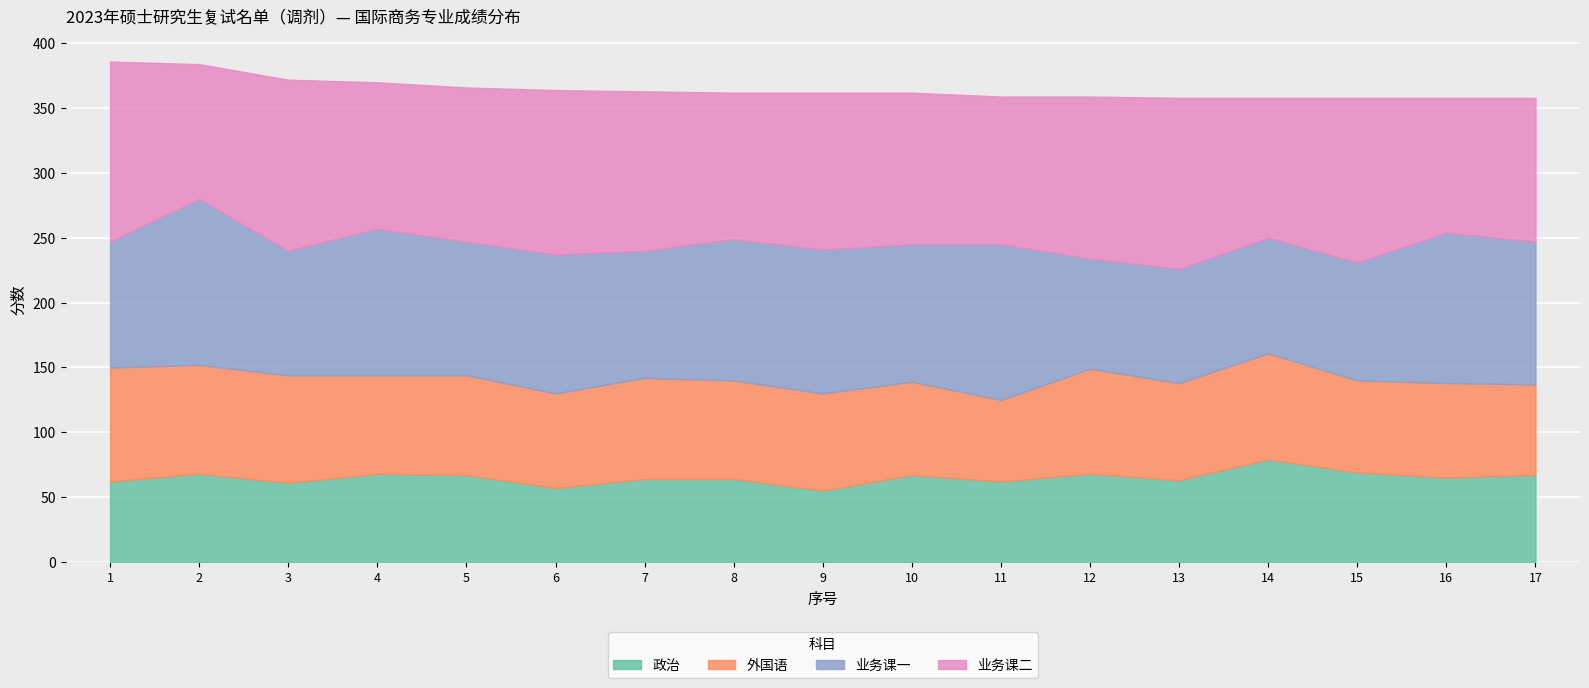

What is the value of the 业务课二 point at the 15th from the left?

127